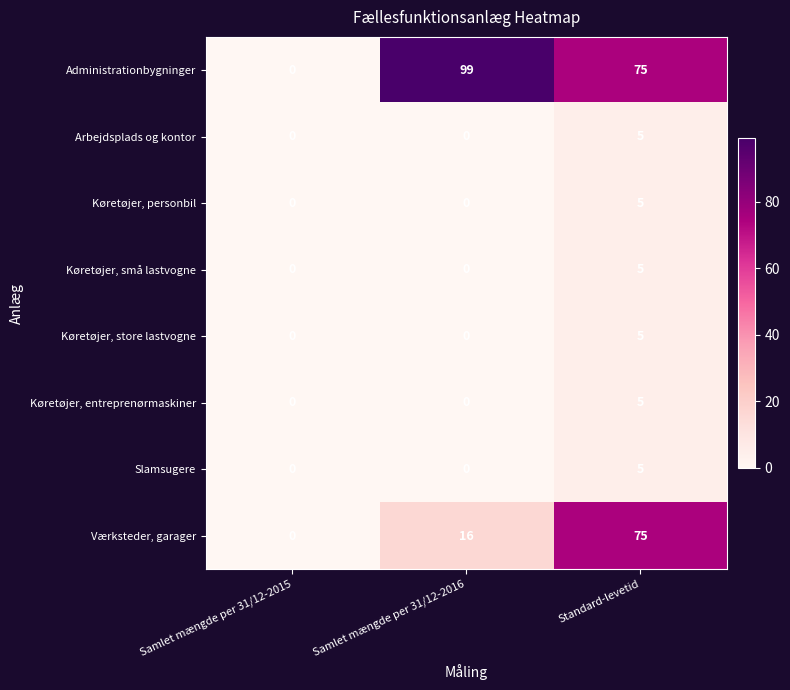

What is the spread (max minus min) of values at Samlet mængde per 31/12-2016?

99